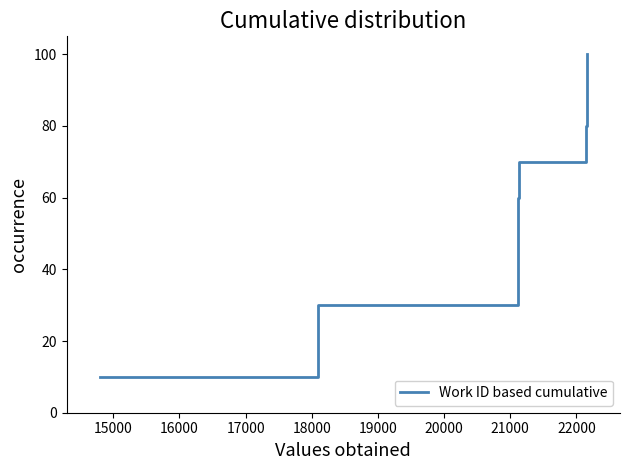

What is the minimum value shown in the chart?

10